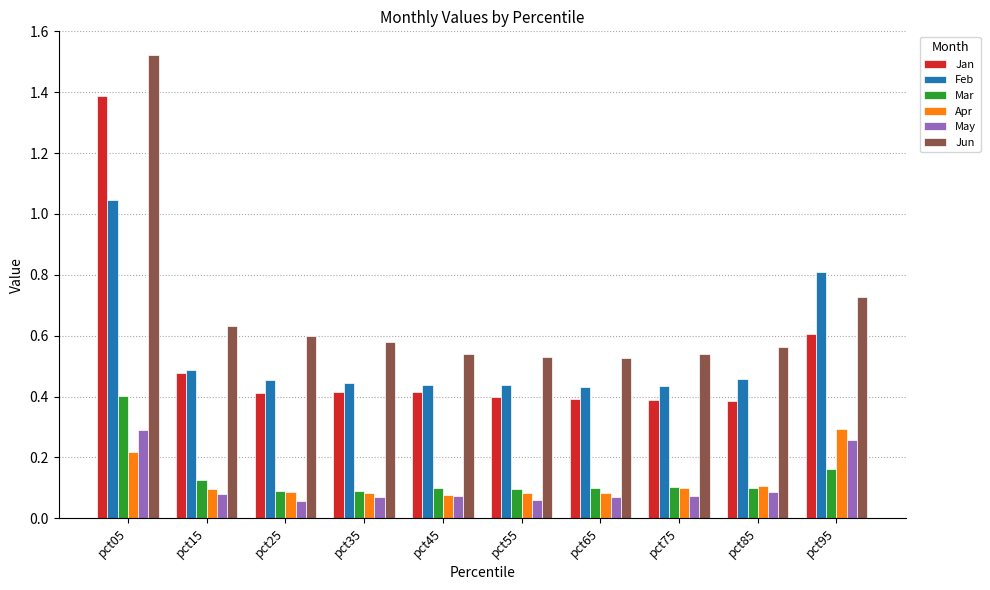

At which label does Jan reach its peak?

pct05